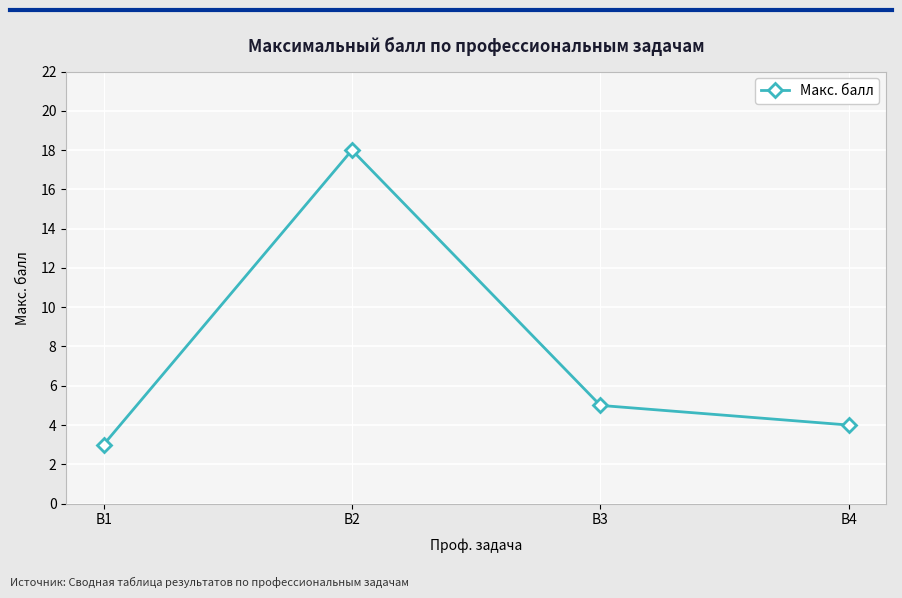

Read the value at В1.

3